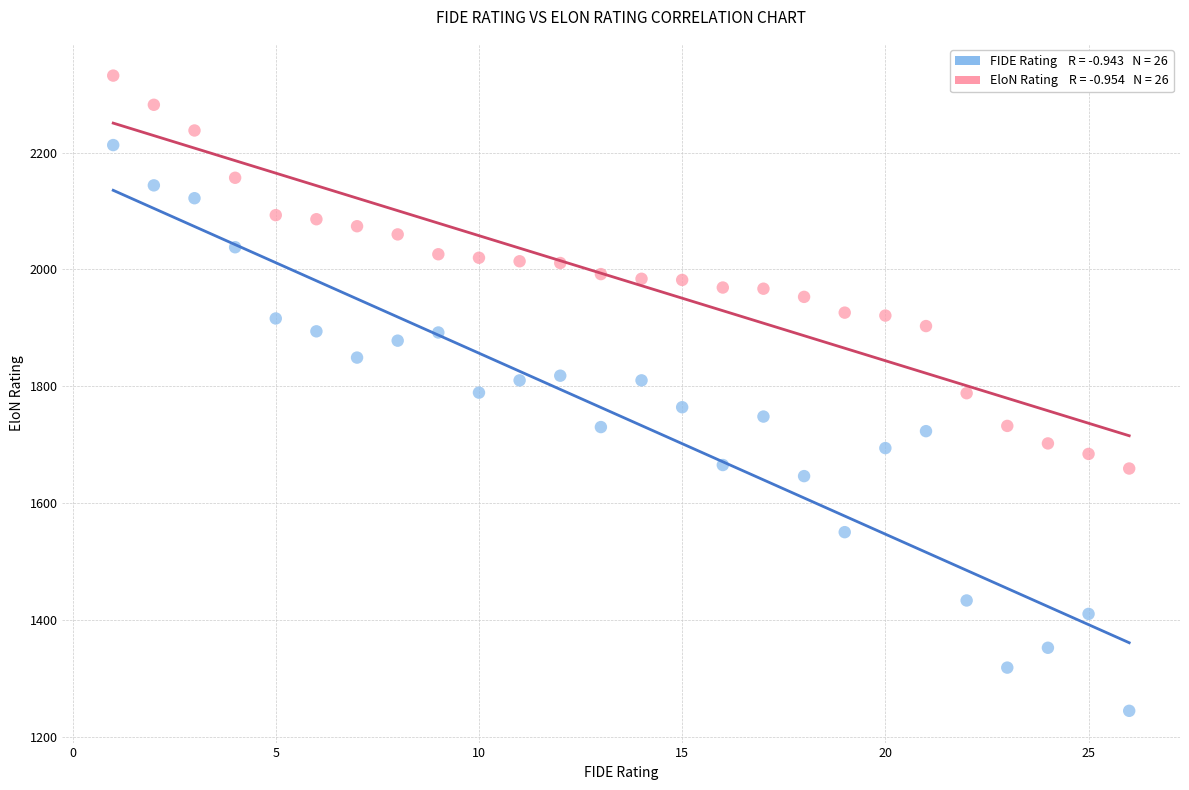

Across all data points, what is the range of Y values (max minus min)?

1088